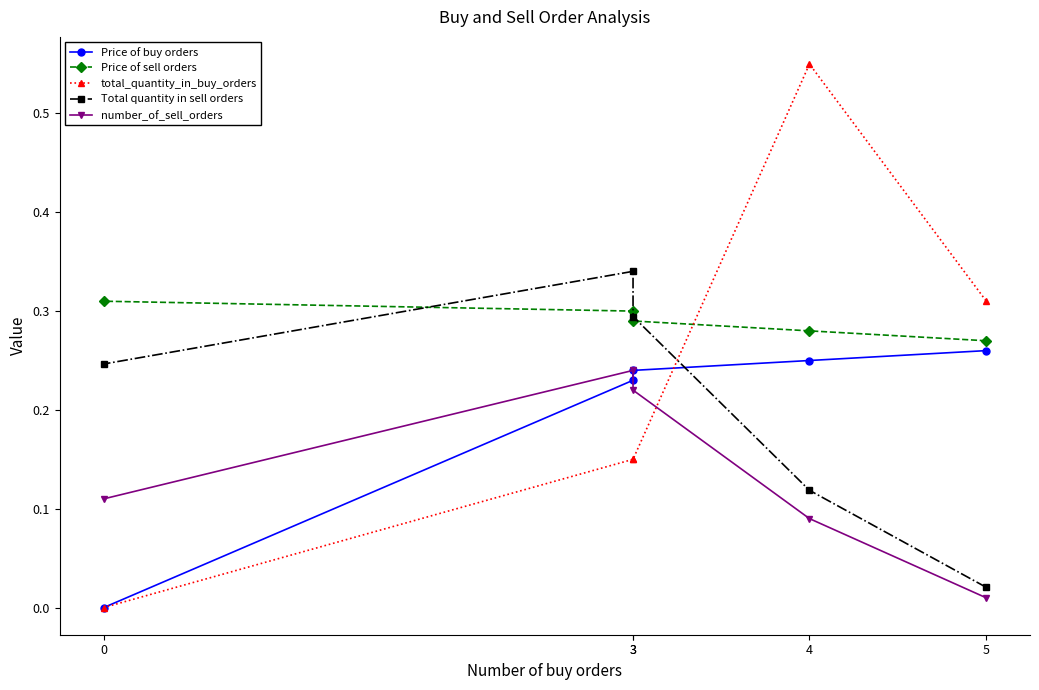

How many series are shown in this chart?

5